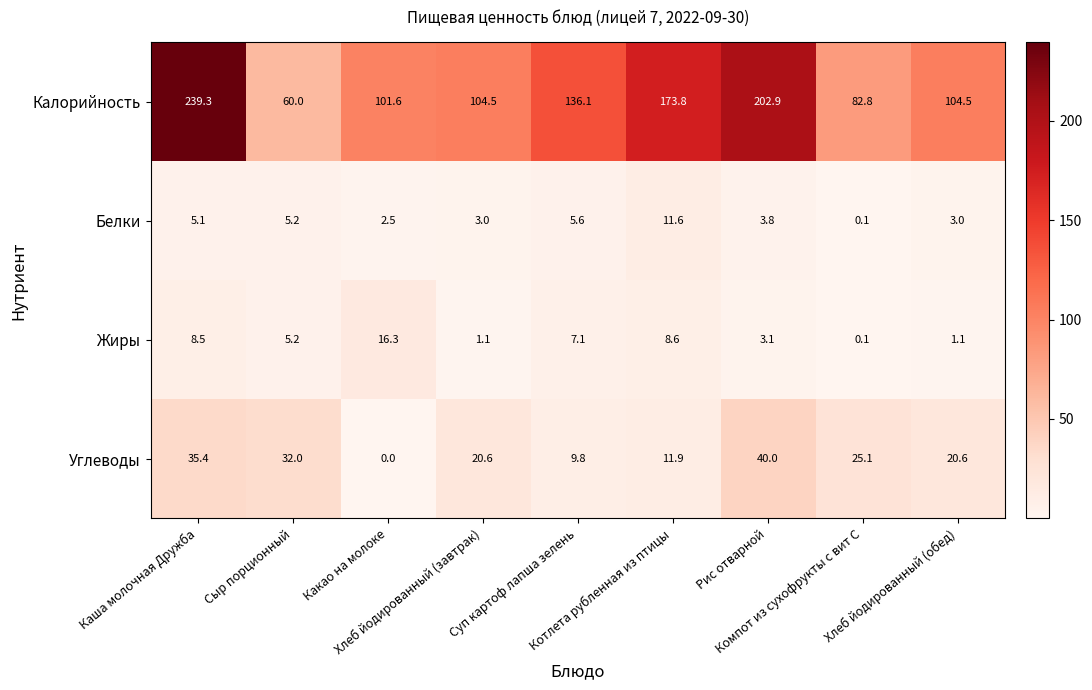

Rank the series by their maximum value, from highest to lowest.

Калорийность, Углеводы, Жиры, Белки